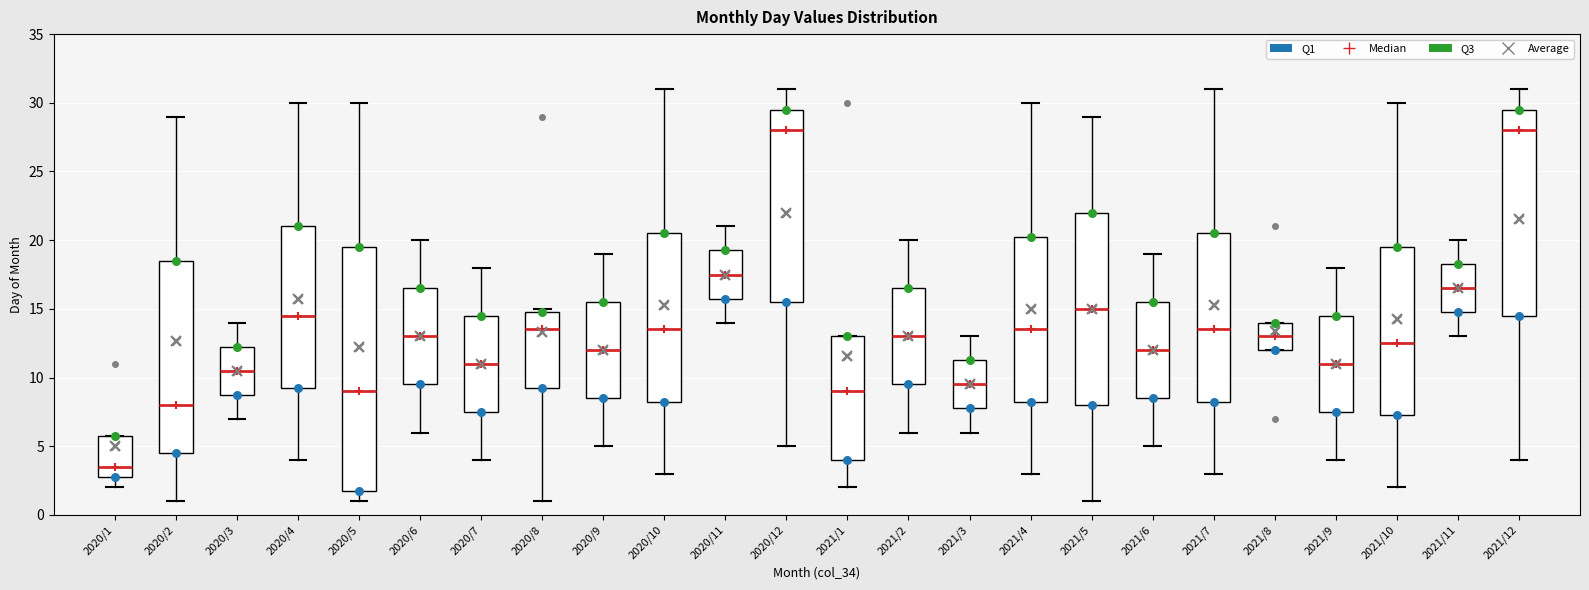

Which box has the lowest median line?

2020/1